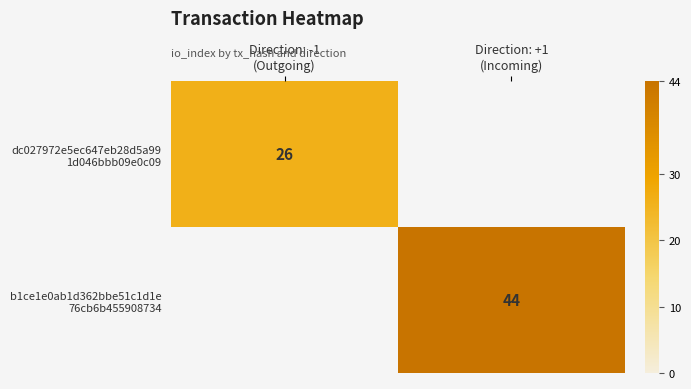

How many data points does each series have?

2